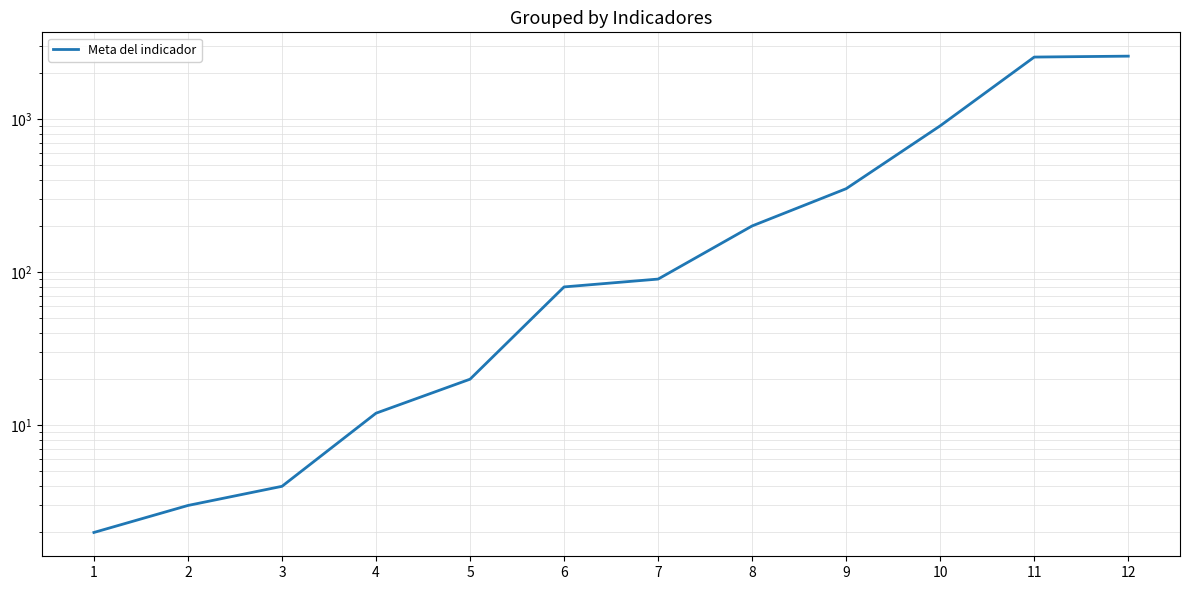

What is the difference between the values at 3 and 2?

1